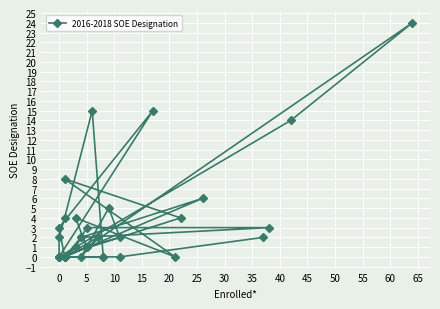

How many lines are shown in the chart?

1